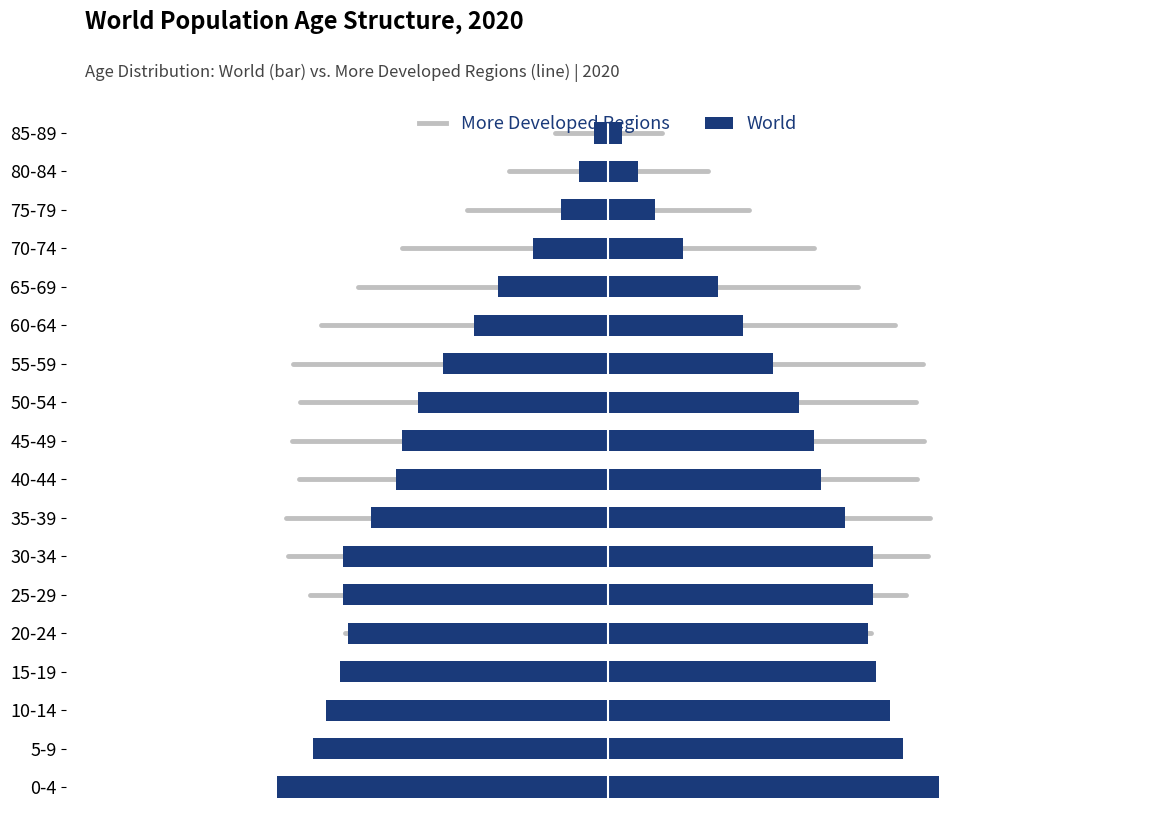

What is the maximum value shown in the chart?

9.8